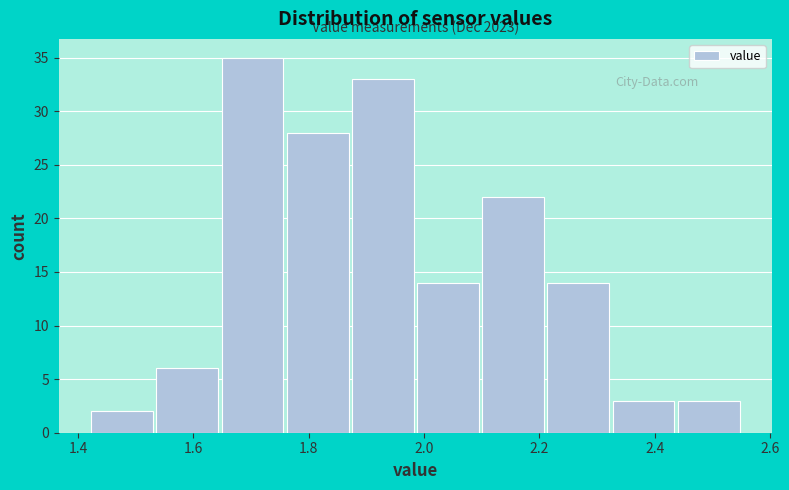

Over which range of the x-axis is the bar tallest?

1.64 to 1.76